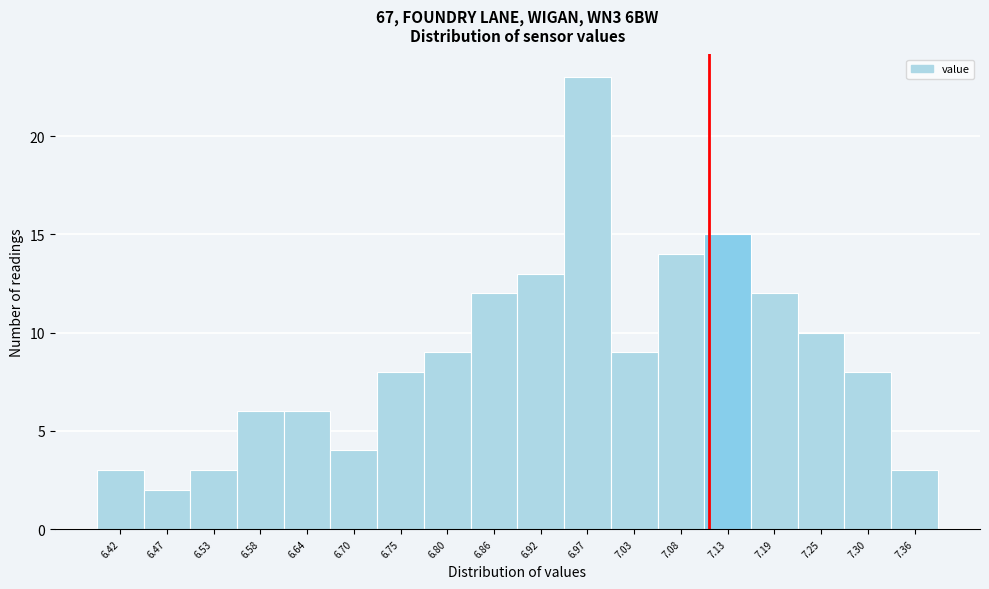

Reading left to right, transcribe all the data shown in this chart.

6.42=3	6.47=2	6.53=3	6.58=6	6.64=6	6.70=4	6.75=8	6.80=9	6.86=12	6.92=13	6.97=23	7.03=9	7.08=14	7.13=15	7.19=12	7.25=10	7.30=8	7.36=3